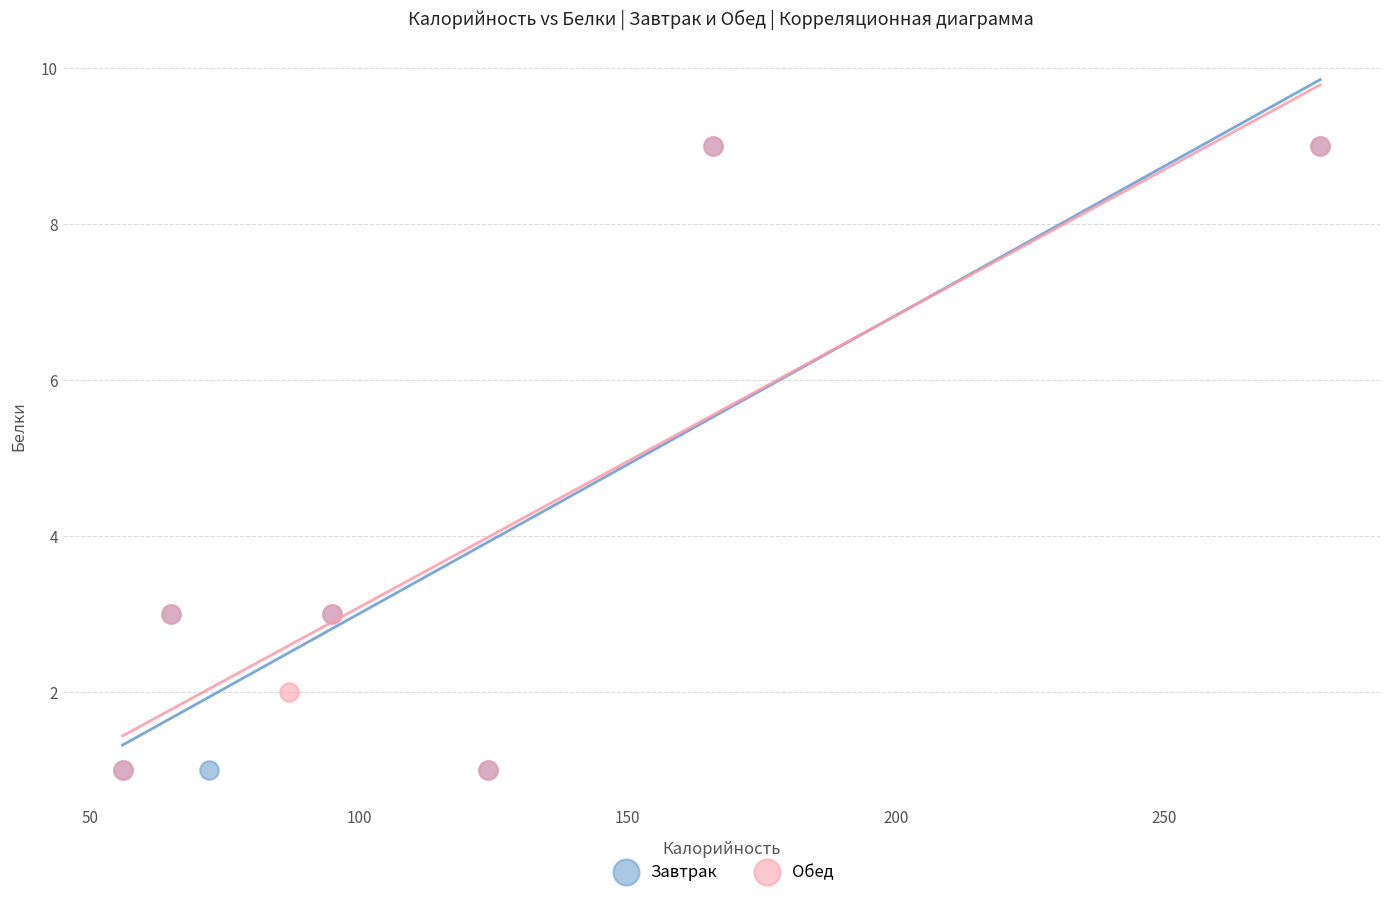

What are all the series names shown in the legend?

Завтрак, Обед